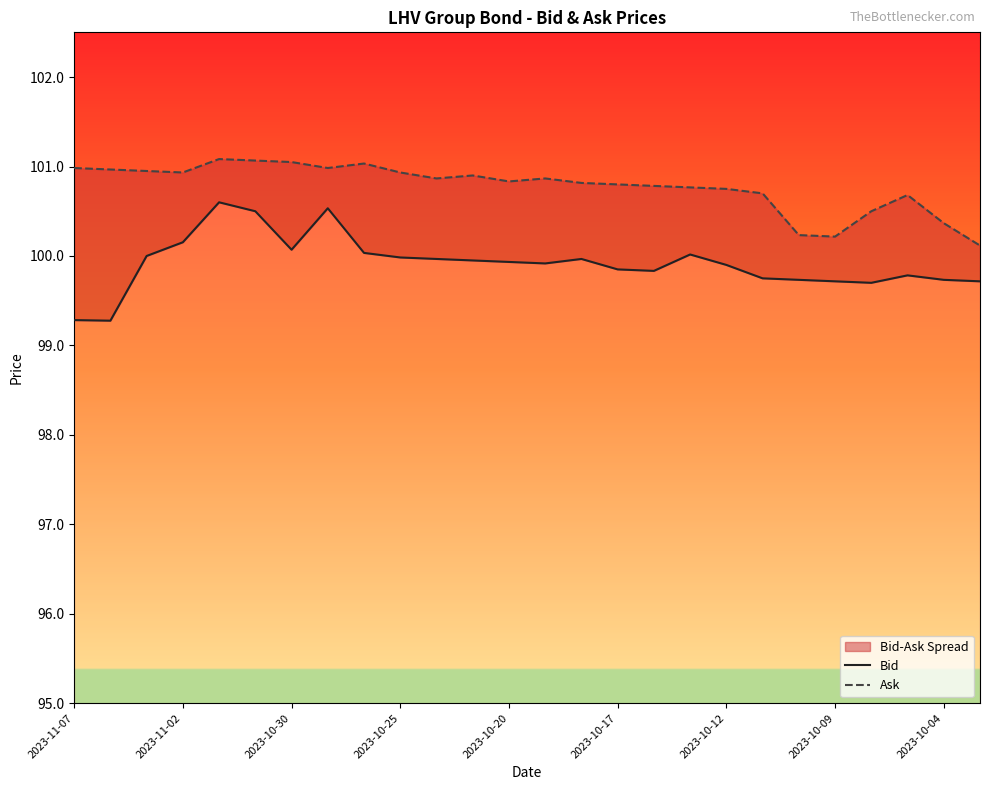

True or false: Bid and Ask cross at least once.

False